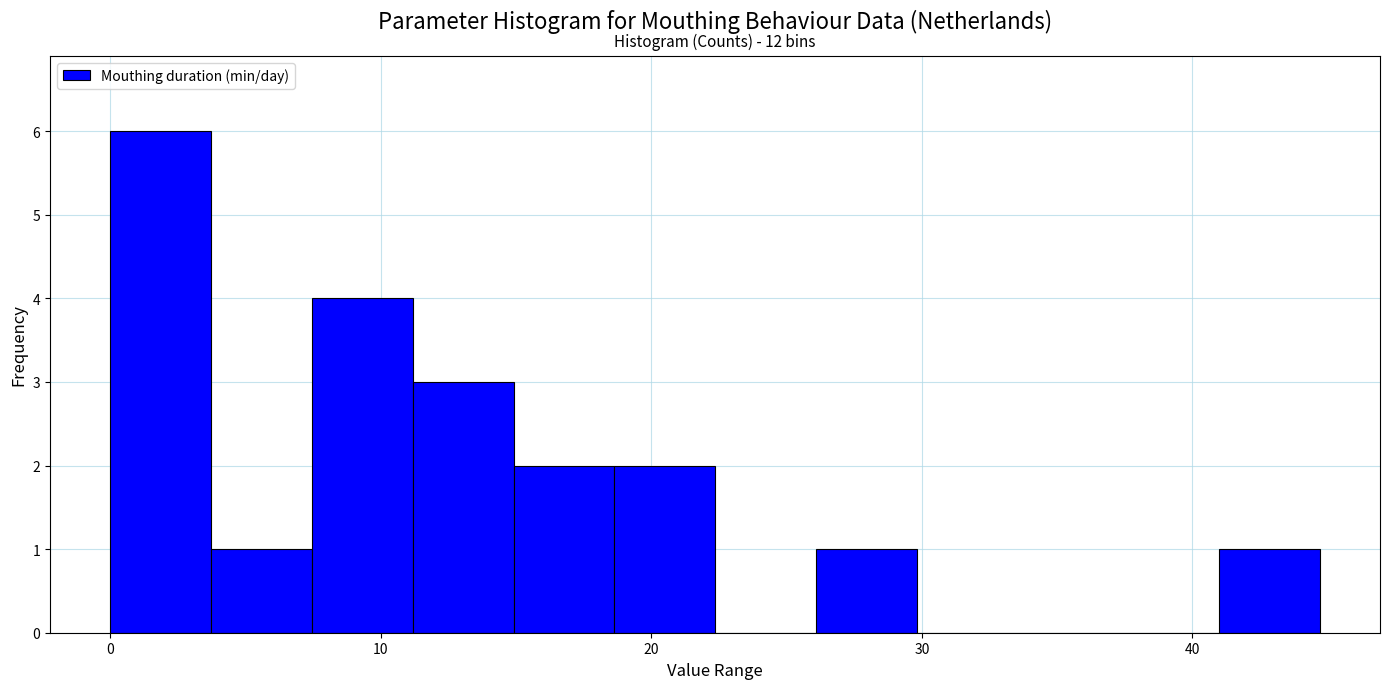

Read against the x-axis, roughly where is the centre of the tallest bar?

2